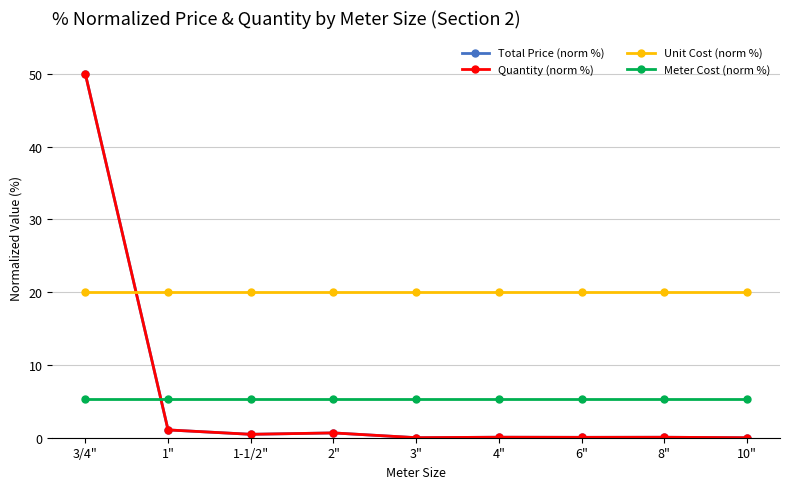

At how many categories does at least one series exceed 41?

1